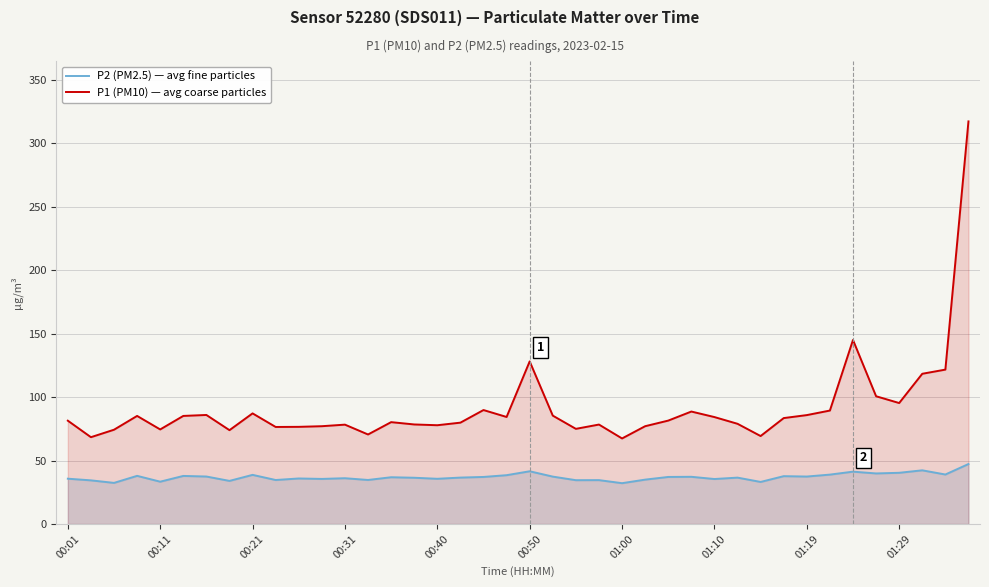

What is the average value of the P2 (PM2.5) — avg fine particles series?

37.0